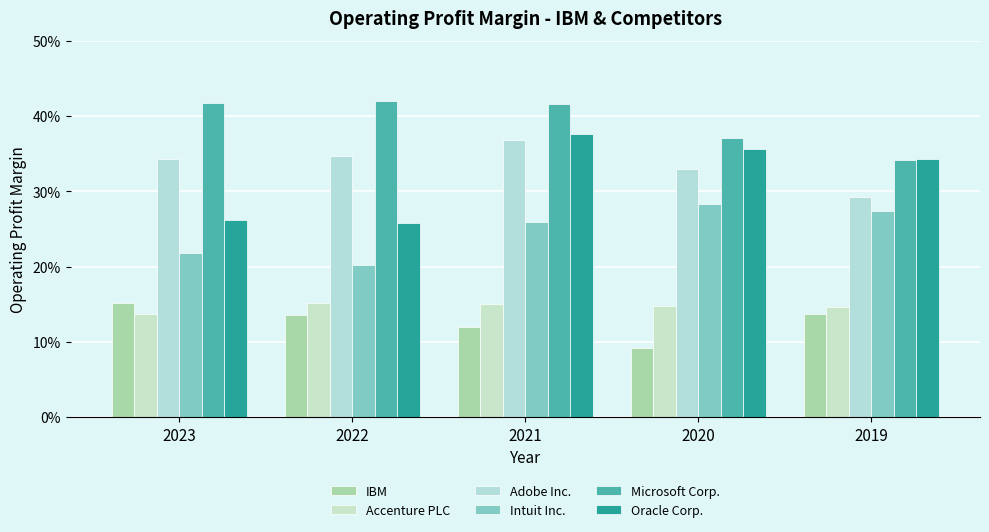

What is the minimum value shown in the chart?

0.1